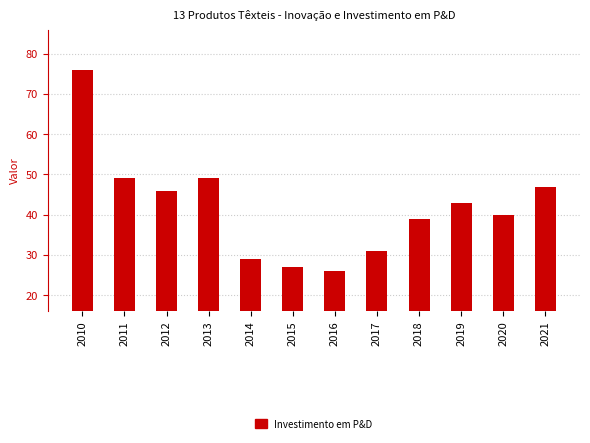

Between 2016 and 2010, which is larger?

2010